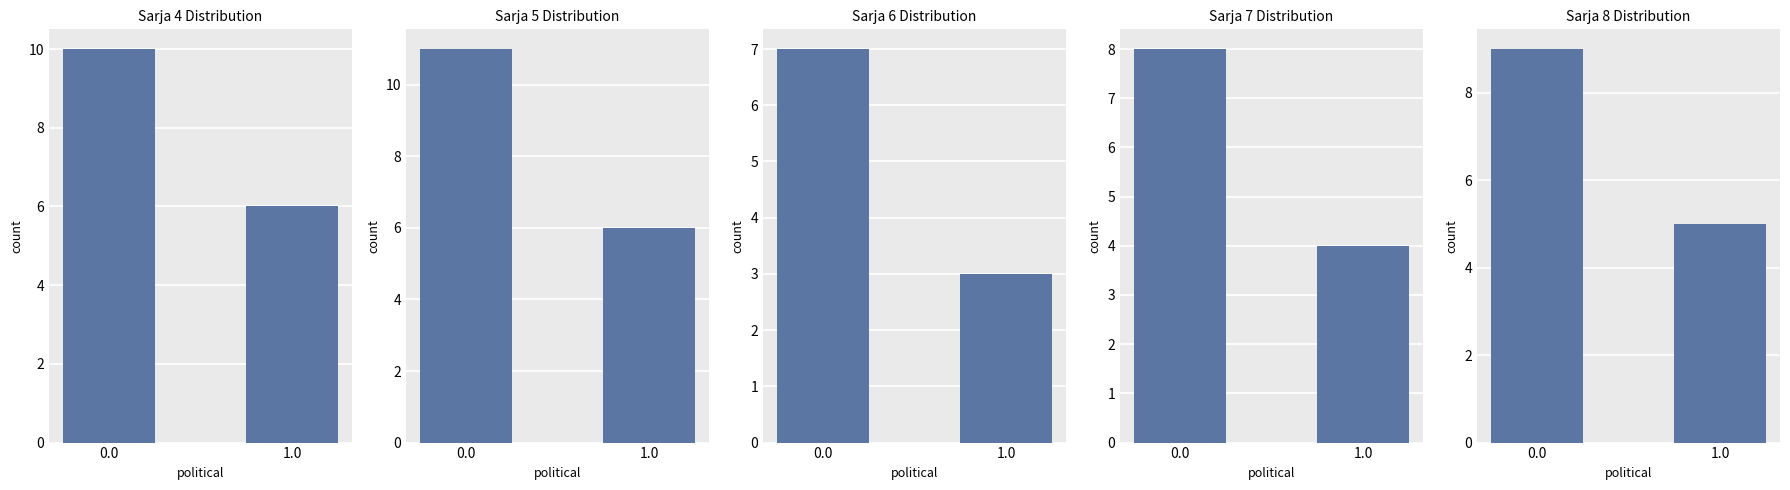

Reading left to right, transcribe all the data shown in this chart.

Sarja 4: 0.0=10	1.0=6
Sarja 5: 0.0=11	1.0=6
Sarja 6: 0.0=7	1.0=3
Sarja 7: 0.0=8	1.0=4
Sarja 8: 0.0=9	1.0=5